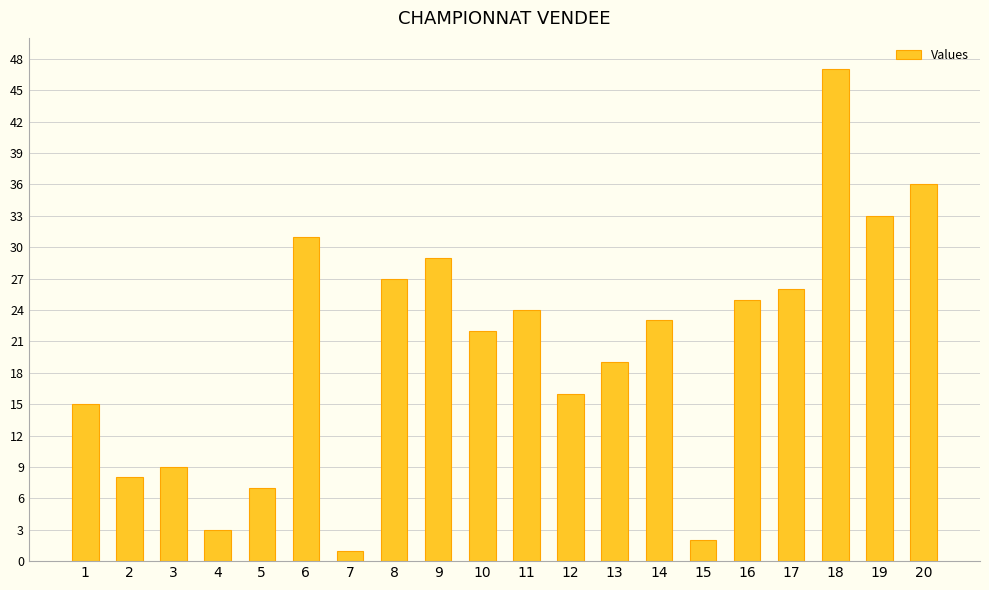

What is the approximate value at 17?

26